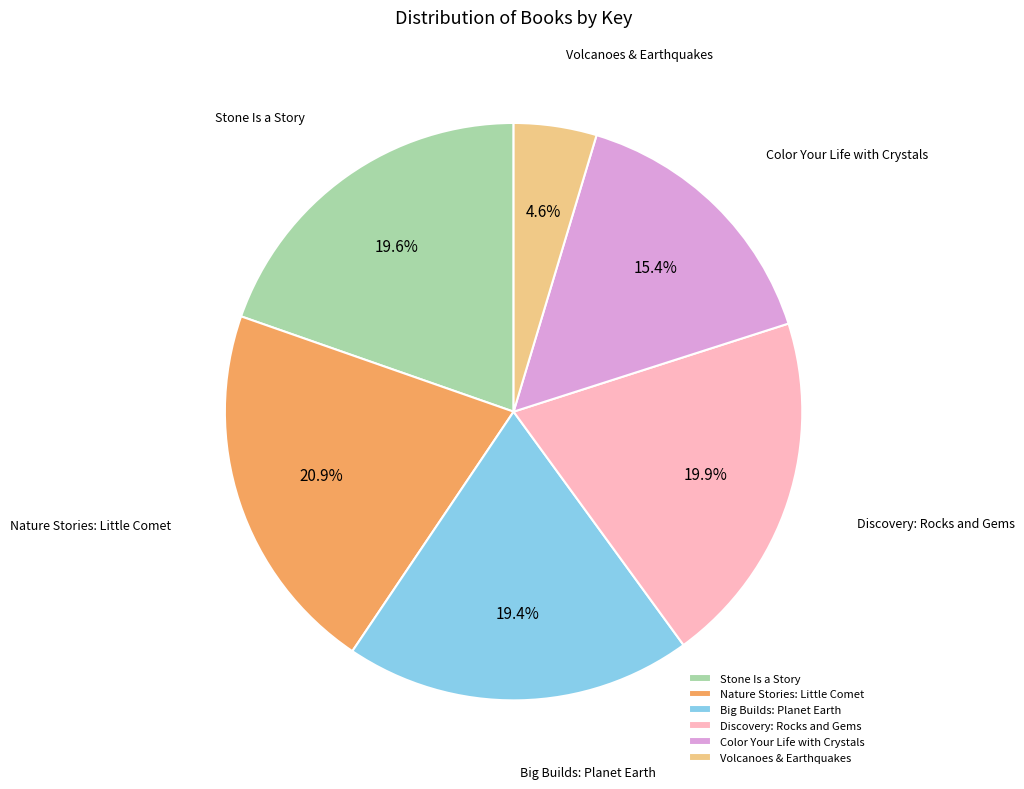

To the nearest percent, what percentage of the pie is Nature Stories: Little Comet?

21%